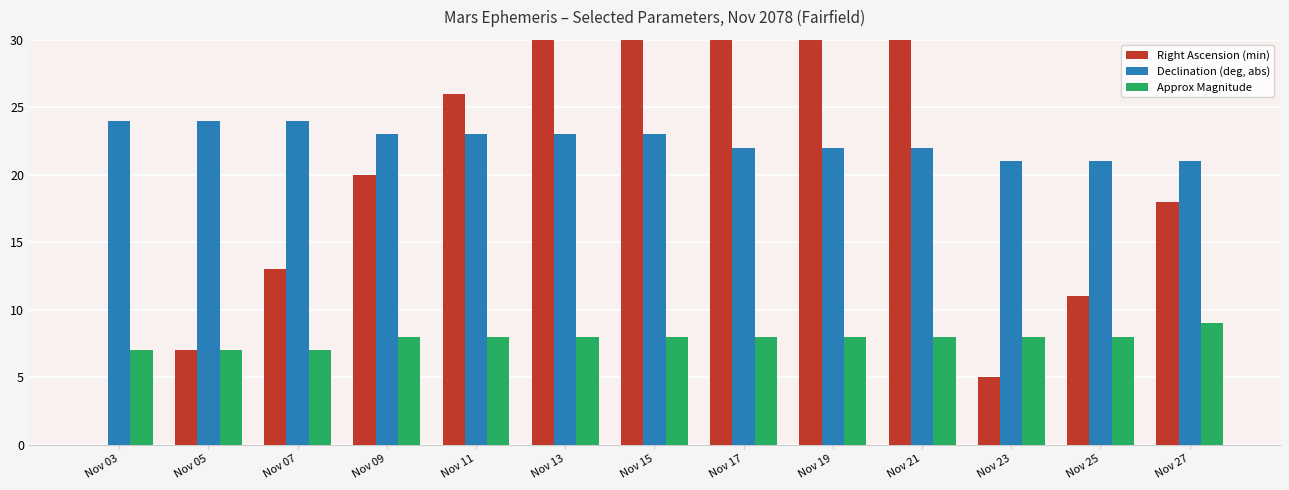

How many bars are there in each group?

3